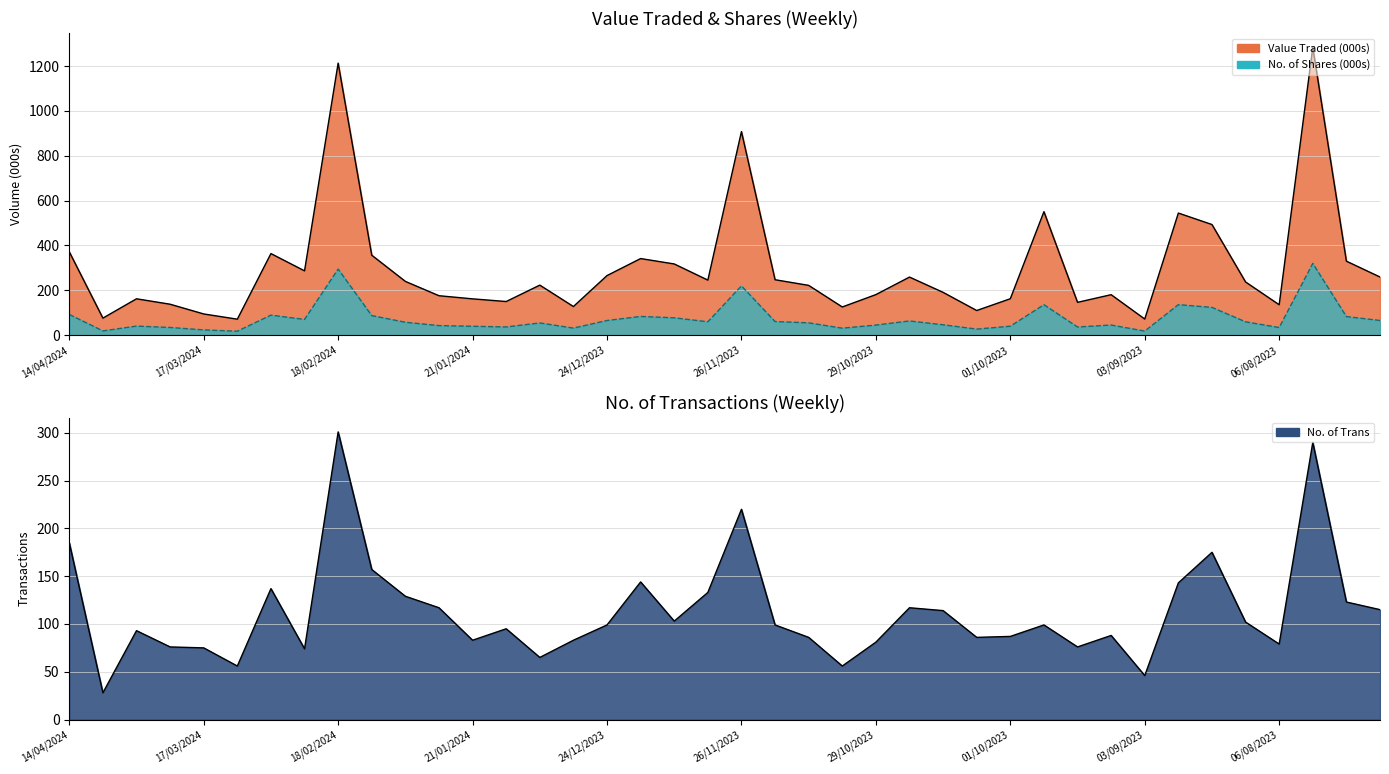

Rank the categories by Value Traded value from highest to lowest.

30/07/2023, 18/02/2024, 26/11/2023, 24/09/2023, 27/08/2023, 20/08/2023, 14/04/2024, 03/03/2024, 11/02/2024, 17/12/2023, 23/07/2023, 10/12/2023, 25/02/2024, 24/12/2023, 16/07/2023, 22/10/2023, 19/11/2023, 03/12/2023, 04/02/2024, 13/08/2023, 07/01/2024, 12/11/2023, 15/10/2023, 29/10/2023, 10/09/2023, 28/01/2024, 01/10/2023, 31/03/2024, 21/01/2024, 14/01/2024, 17/09/2023, 24/03/2024, 06/08/2023, 31/12/2023, 05/11/2023, 08/10/2023, 17/03/2024, 07/04/2024, 03/09/2023, 10/03/2024